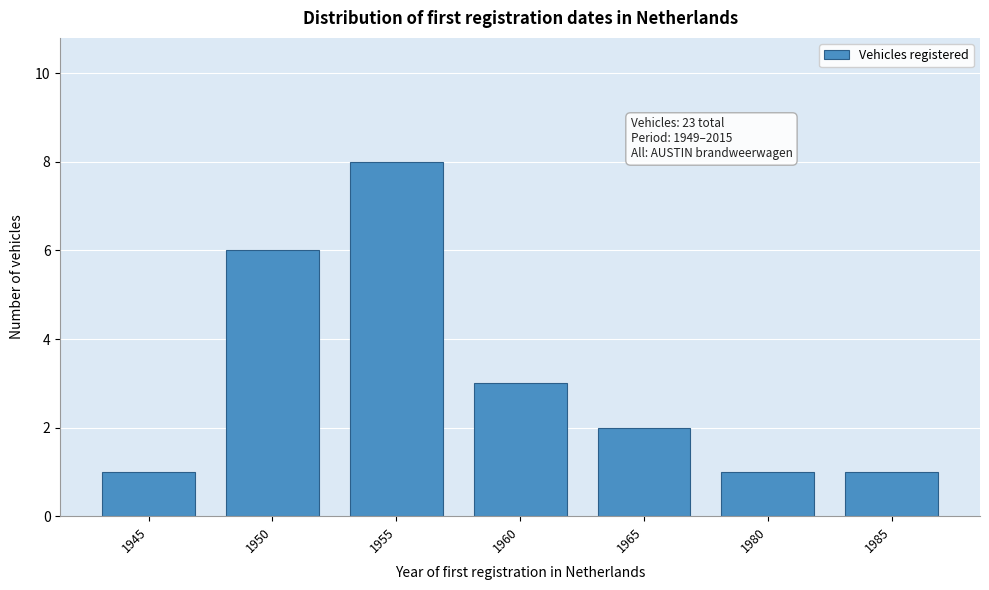

Reading left to right, what are all the values shown in this chart?

1	6	8	3	2	1	1